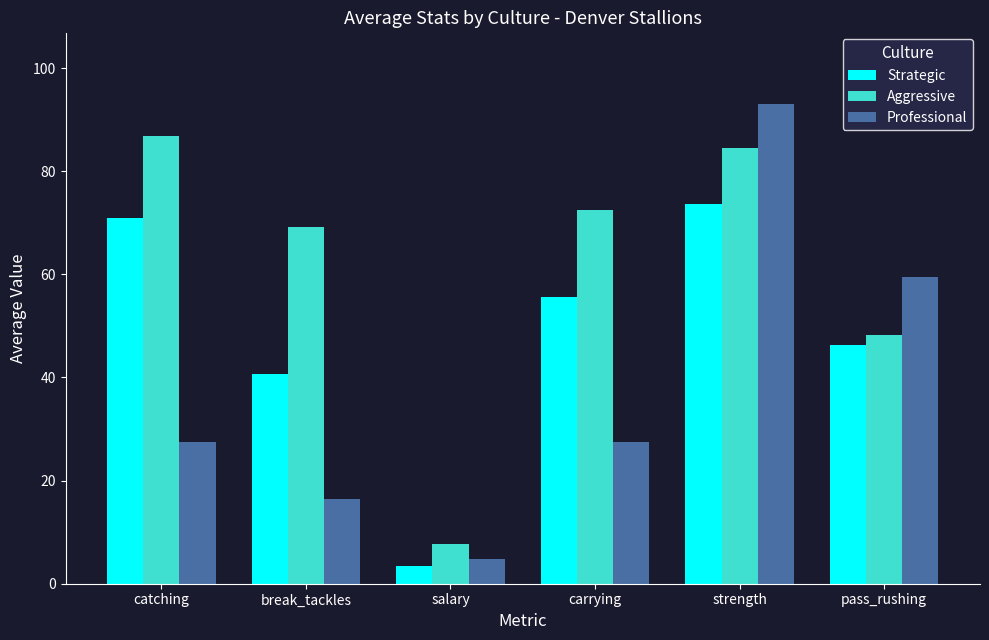

Between catching and carrying, which series saw the biggest shift?

Strategic